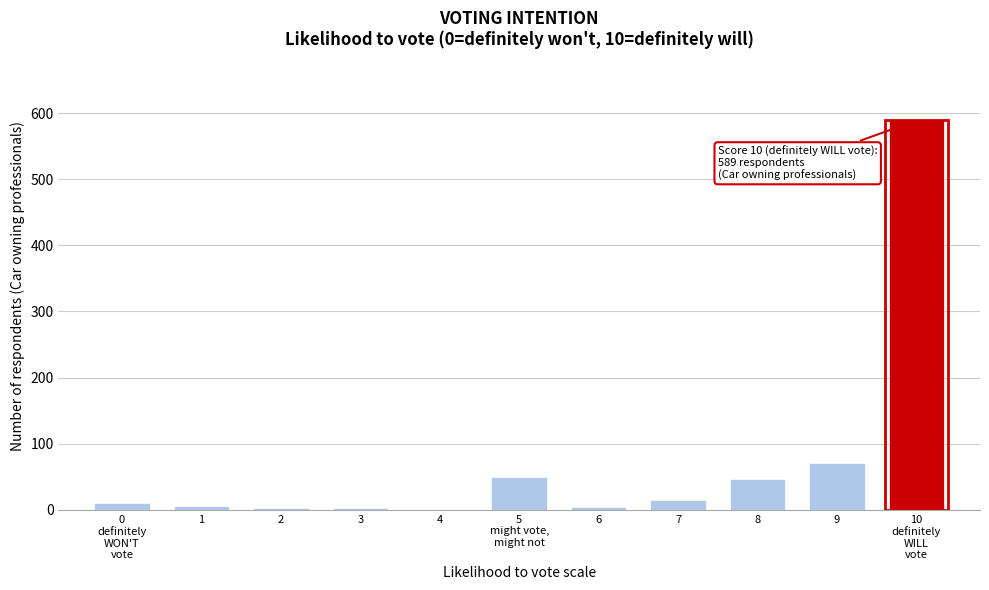

What is the sum of all values?

794